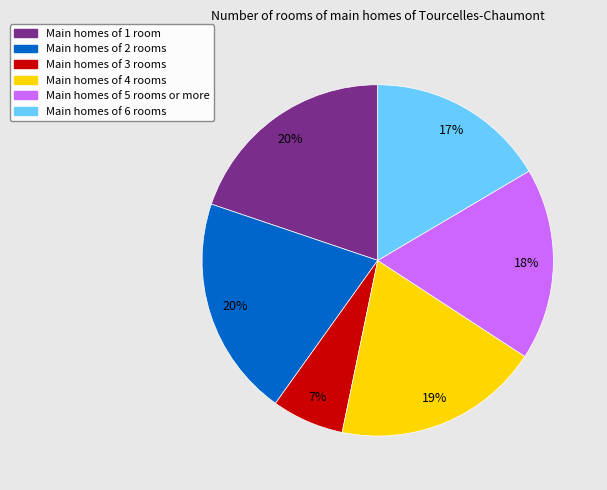

Which category has the smallest portion of the pie?

Main homes of 3 rooms